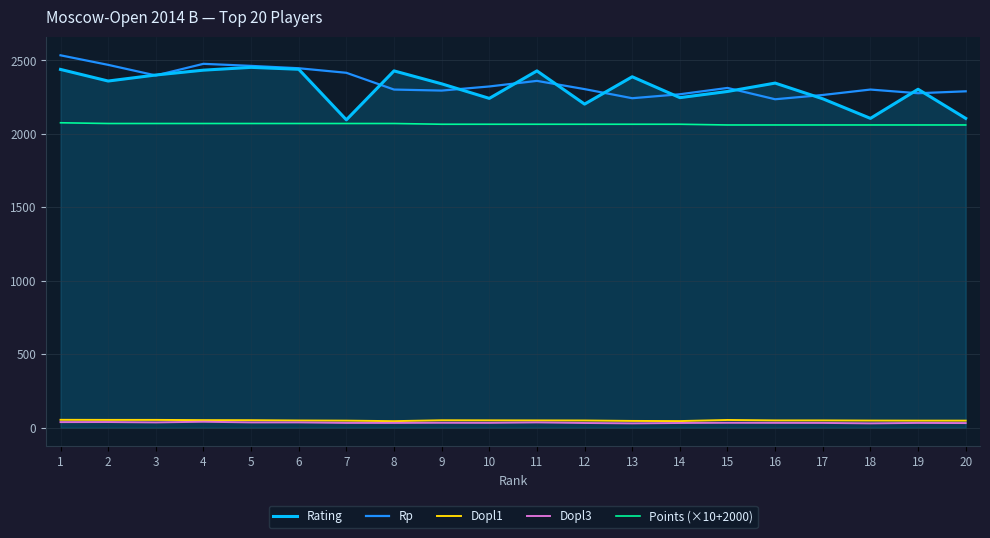

What is the difference between the highest and lowest values at 14?

2236.5